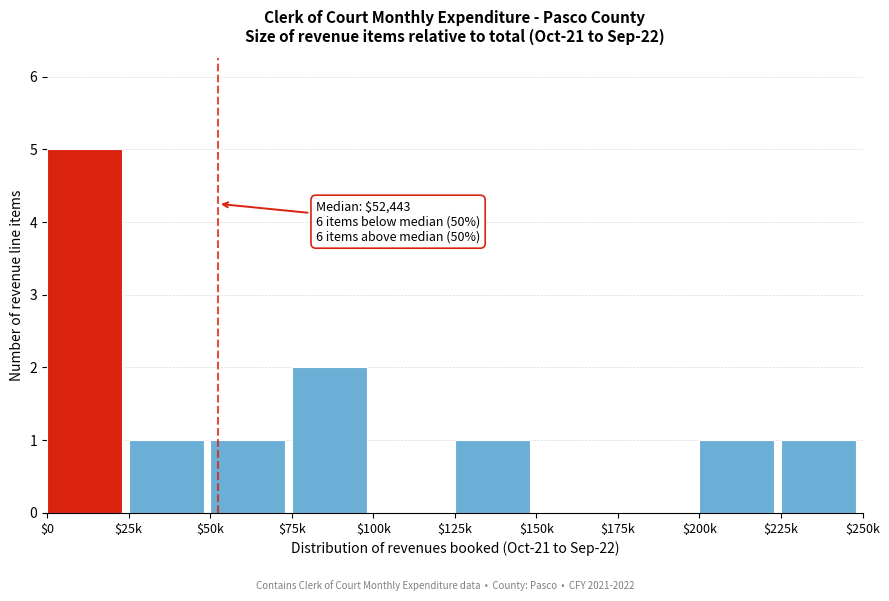

What is the sum of all values?

12